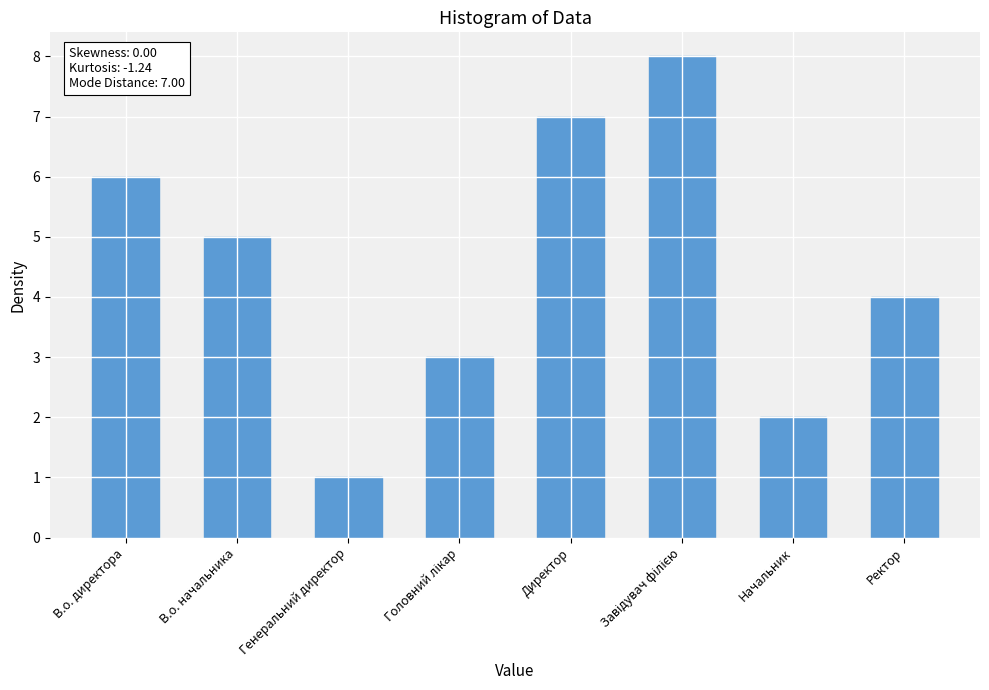

How many distinct data groups are displayed?

1